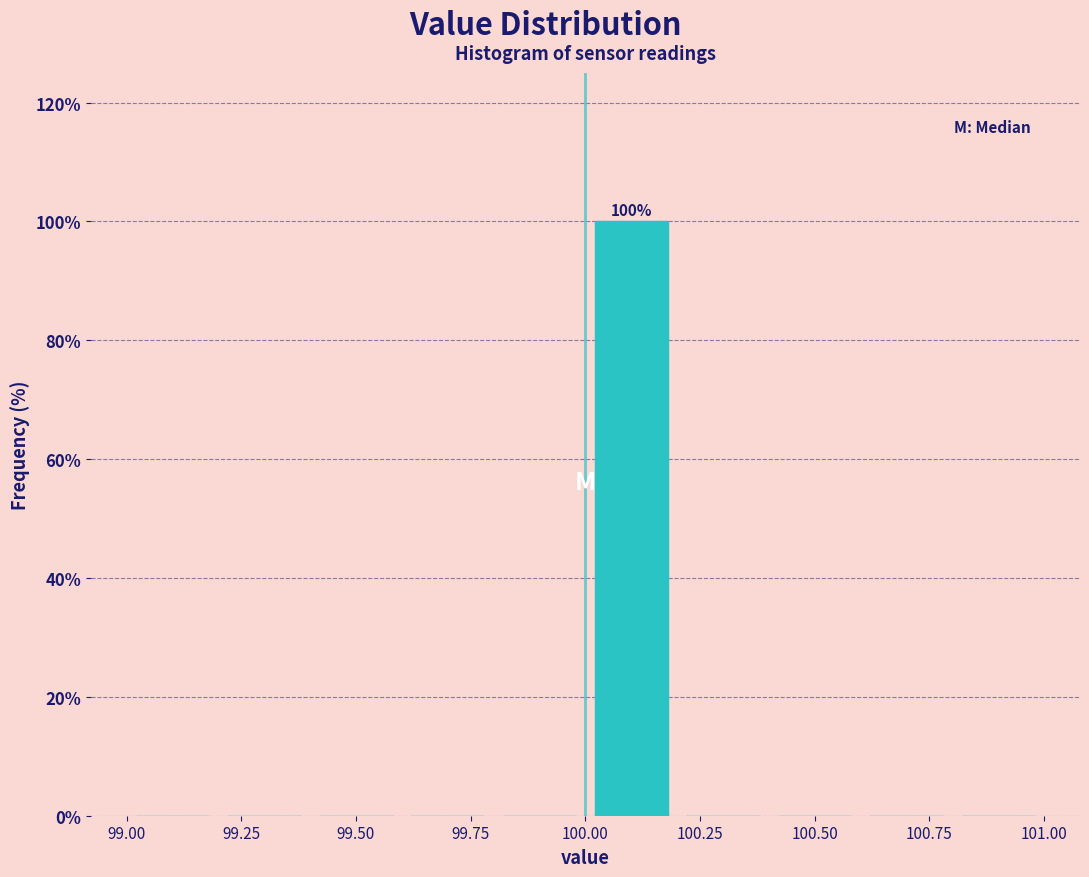

Over which range of the x-axis is the bar tallest?

100.0 to 100.2